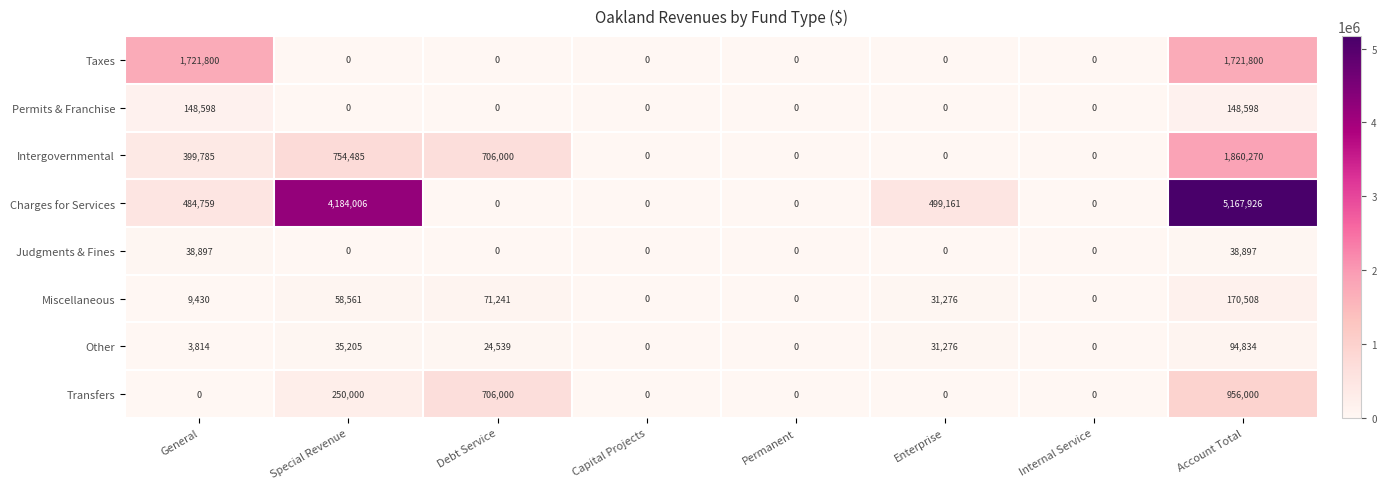

Which series changed the most between Special Revenue and Debt Service?

Charges for Services